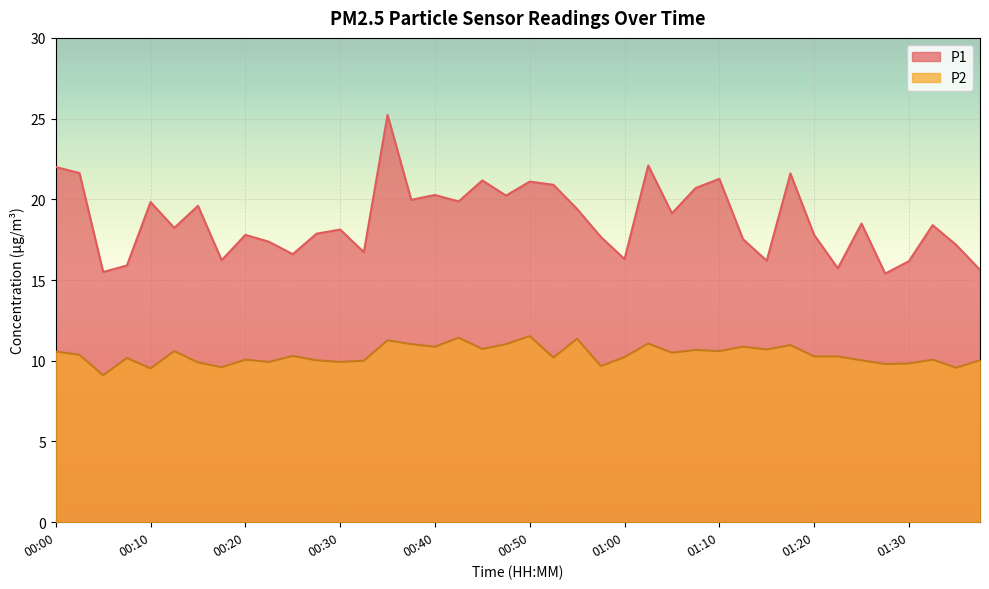

What is the label of the 11th point from the left?

00:25